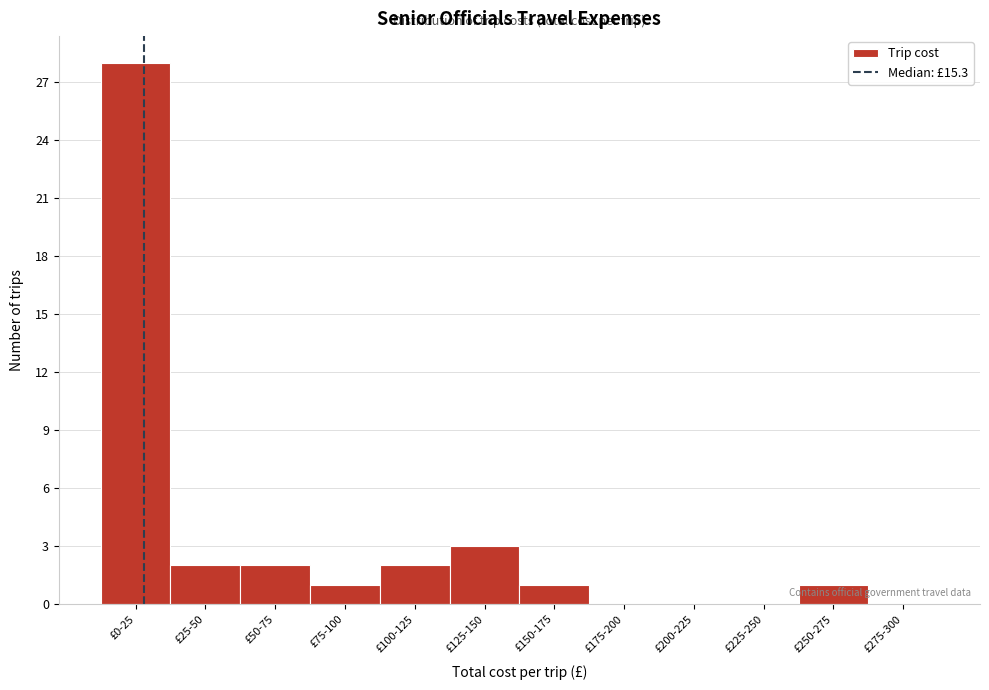

Reading right to left, transcribe all the data shown in this chart.

£275-300=0	£250-275=1	£225-250=0	£200-225=0	£175-200=0	£150-175=1	£125-150=3	£100-125=2	£75-100=1	£50-75=2	£25-50=2	£0-25=28